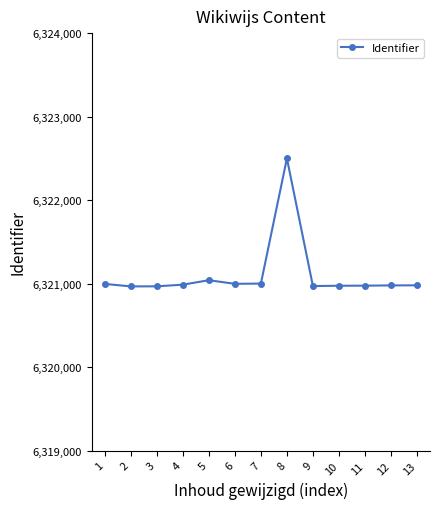

What is the value of the 5th point from the left?

6321041